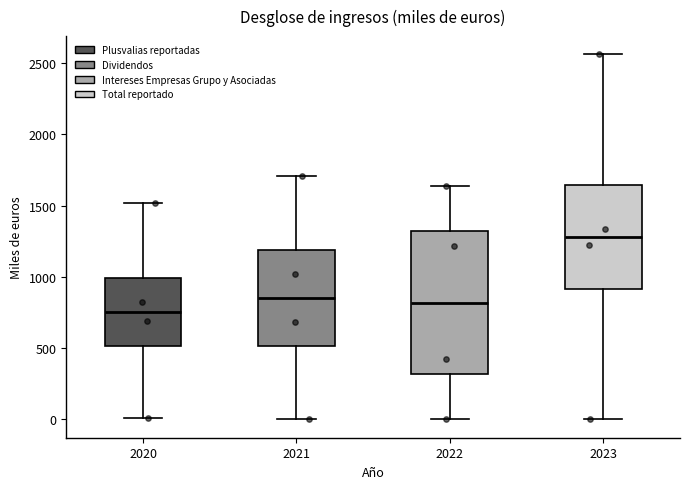

Reading left to right, transcribe this box plot: for each box, give where its median line is, the range the box spans, and where its two whiskers end, as read against the y-axis. The values are not printed on the chart, so give them approximately, as read against the axis.

2020: median 750, box 500 to 1000, whiskers 0 to 1500
2021: median 850, box 500 to 1200, whiskers 0 to 1700
2022: median 800, box 300 to 1300, whiskers 0 to 1650
2023: median 1300, box 900 to 1650, whiskers 0 to 2550